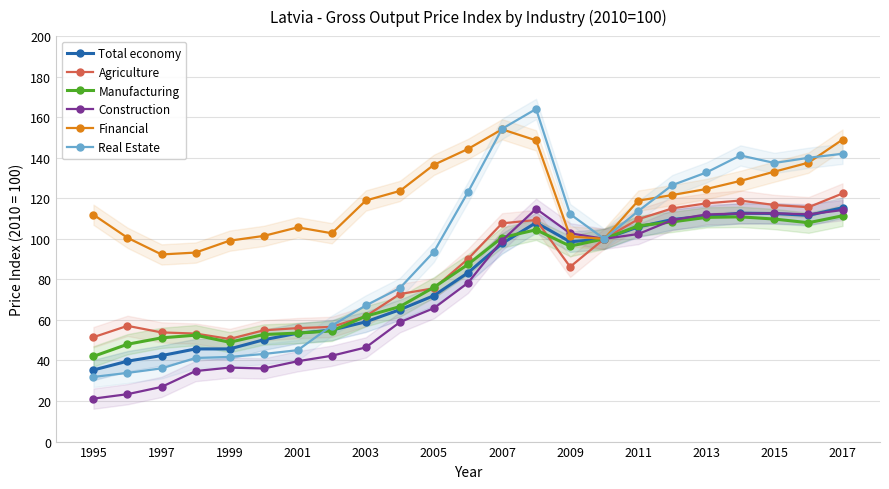

In Financial, how many points are lower than both neighbors (excluding endpoints)?

3